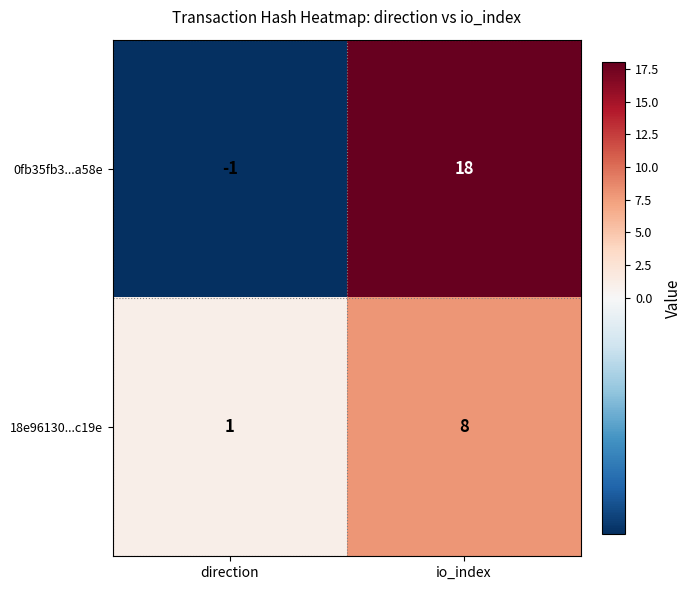

Is it true that 18e96130...c19e equals 1 at direction?

True